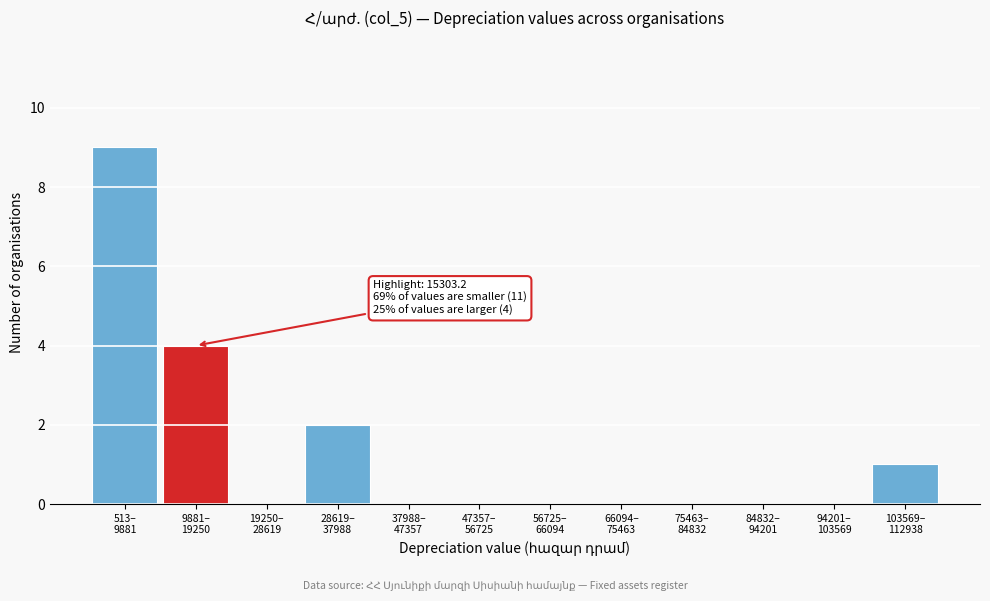

What is the greatest value displayed?

9